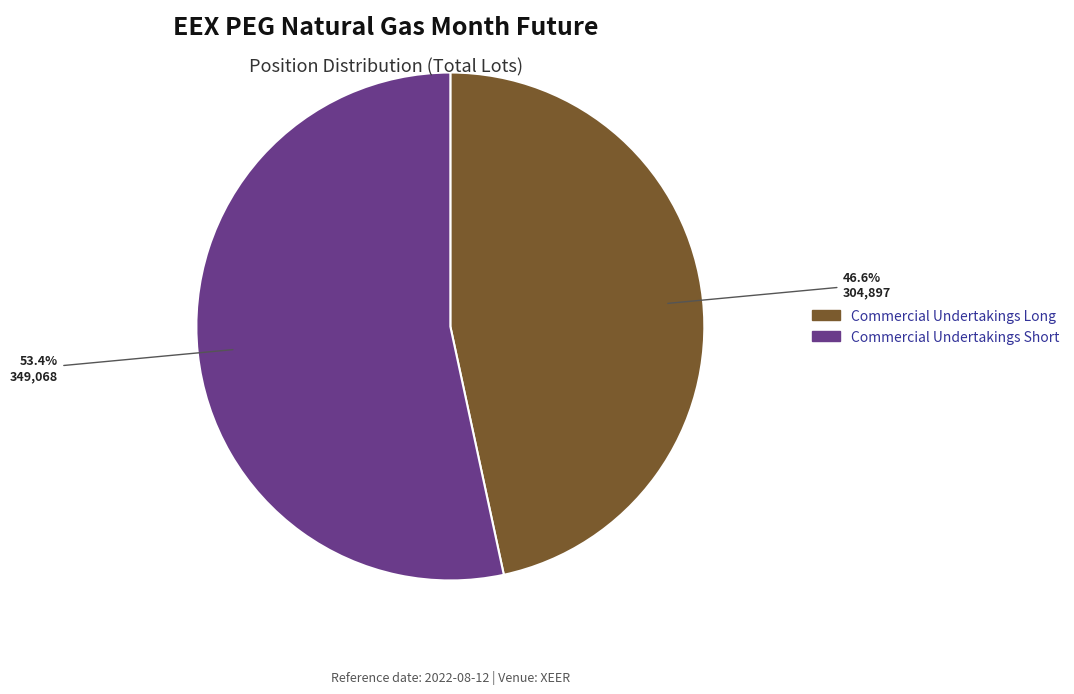

Is there a majority slice in this chart?

Yes